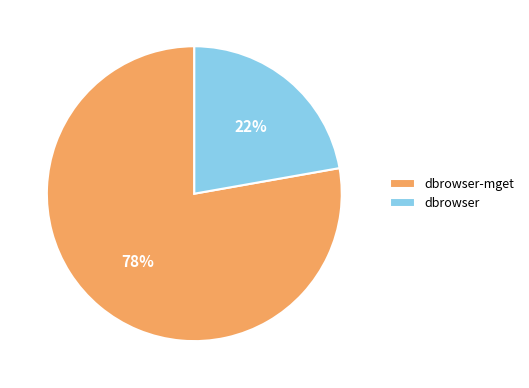

Does dbrowser represent more than half of the total?

No